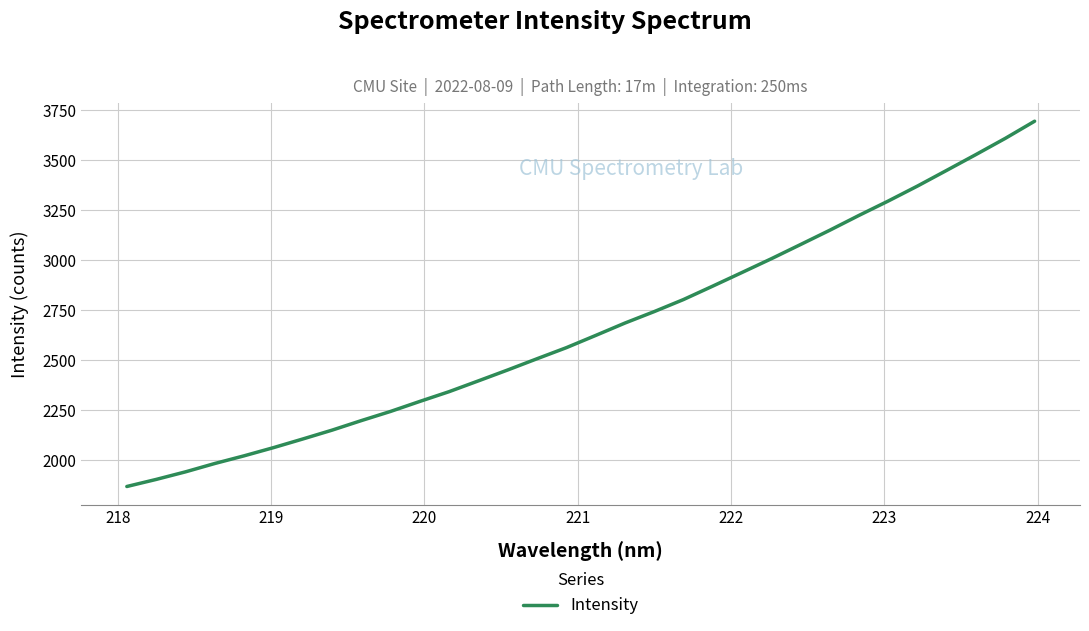

What is the difference between the maximum and minimum values?

1827.5